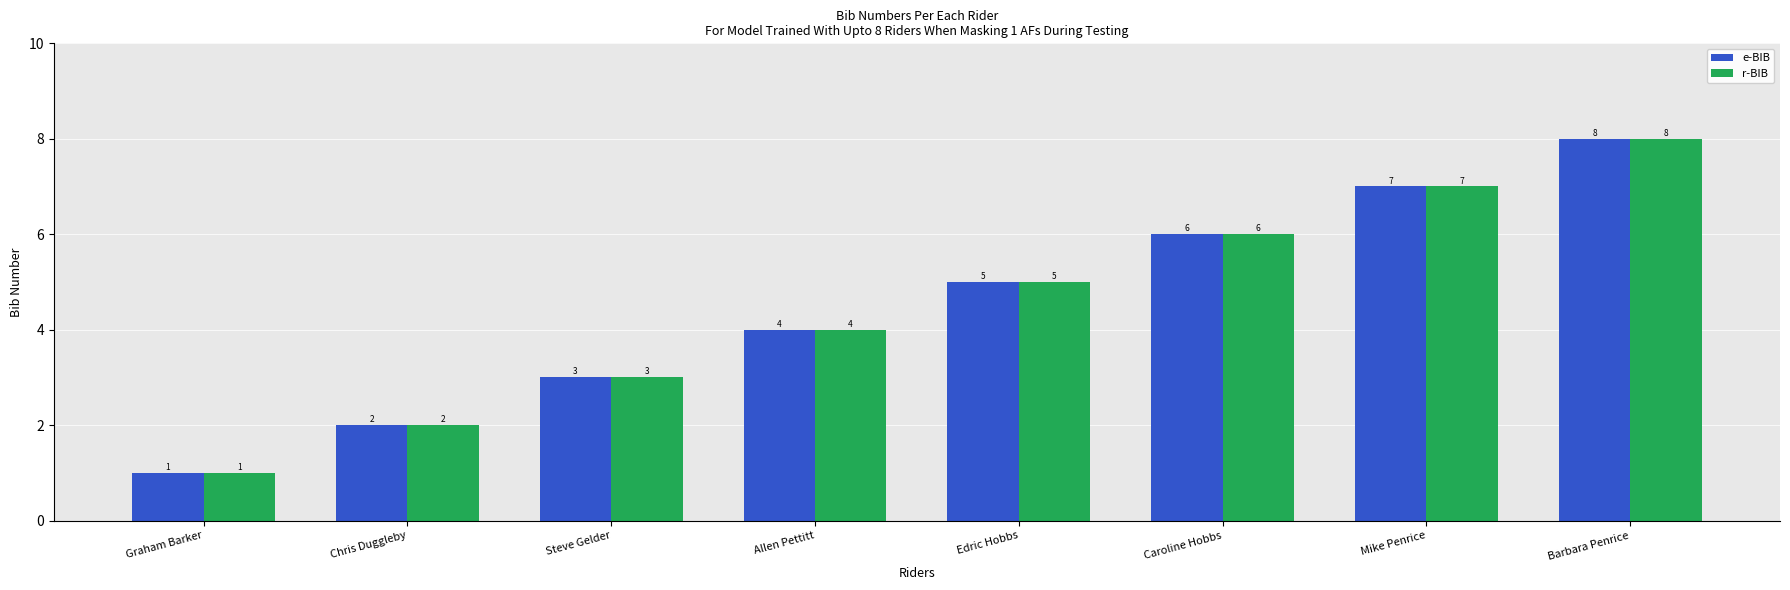

How many data points in e-BIB are less than 5?

4